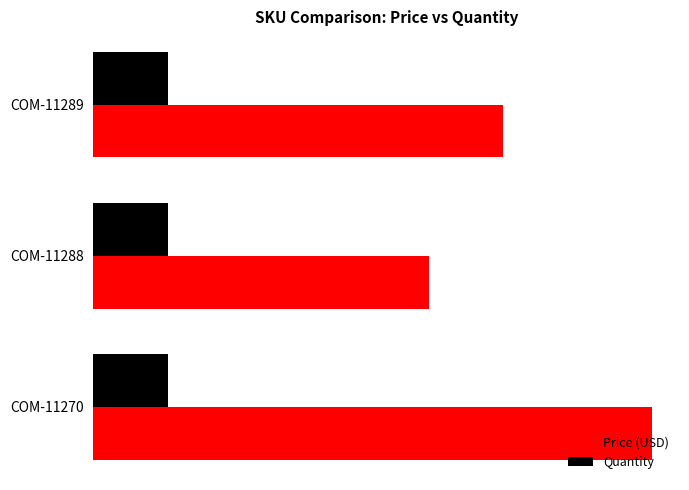

What are all the series names shown in the legend?

Price (USD), Quantity